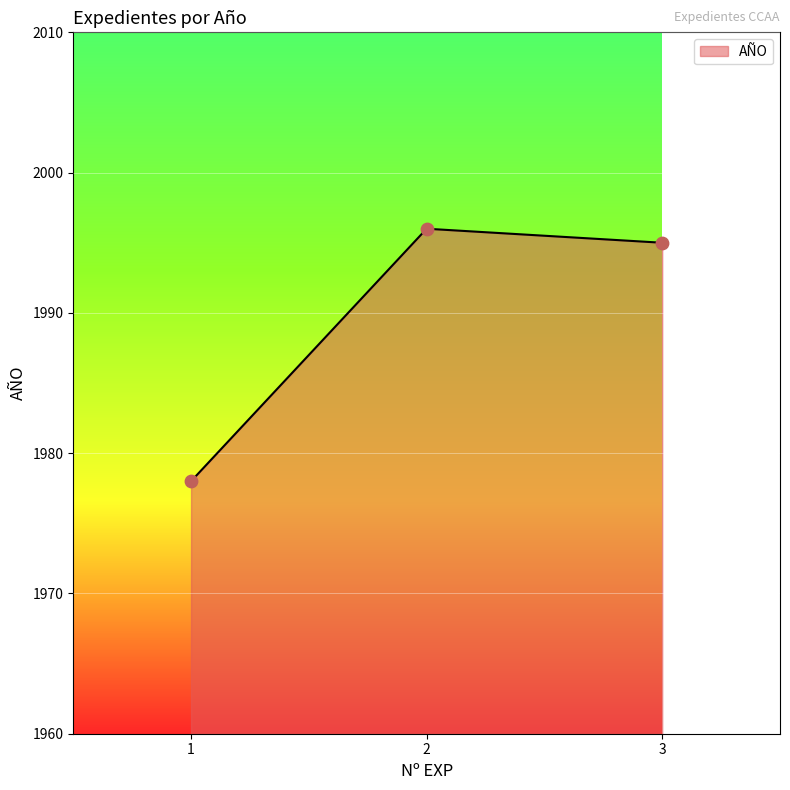

Approximately how many times larger is the value at 3 compared to 2?

1.0